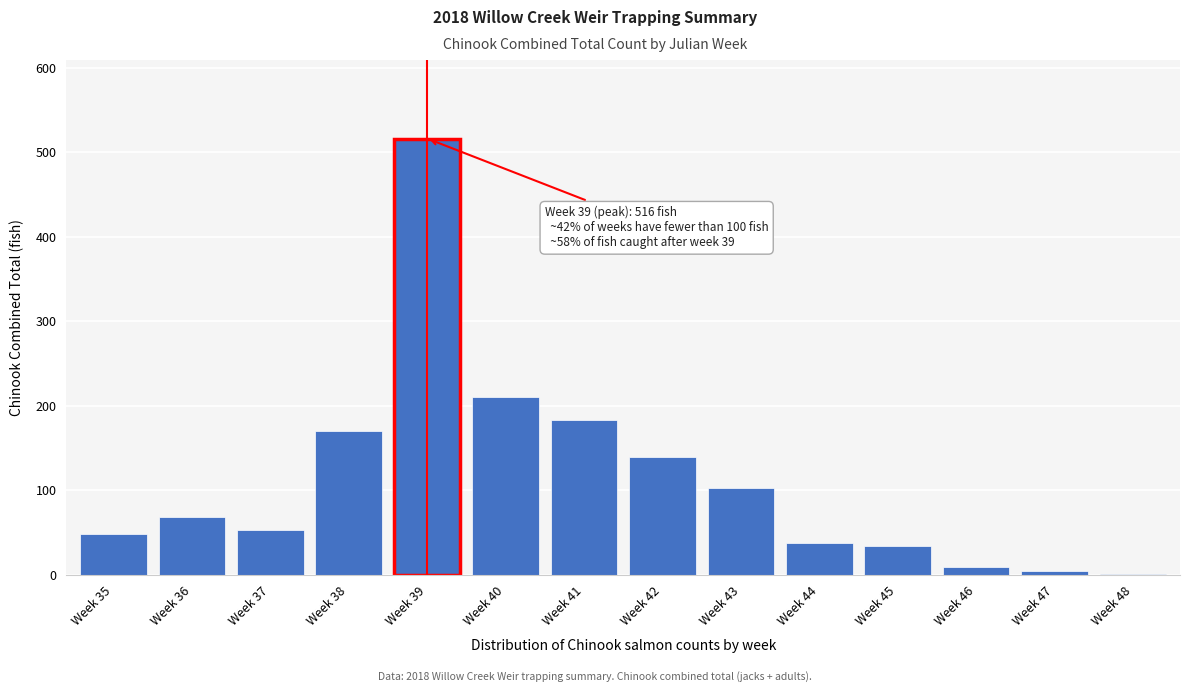

Reading left to right, extract all data points from this chart.

Week 35=48	Week 36=68	Week 37=53	Week 38=170	Week 39=516	Week 40=210	Week 41=183	Week 42=139	Week 43=103	Week 44=37	Week 45=34	Week 46=9	Week 47=4	Week 48=1